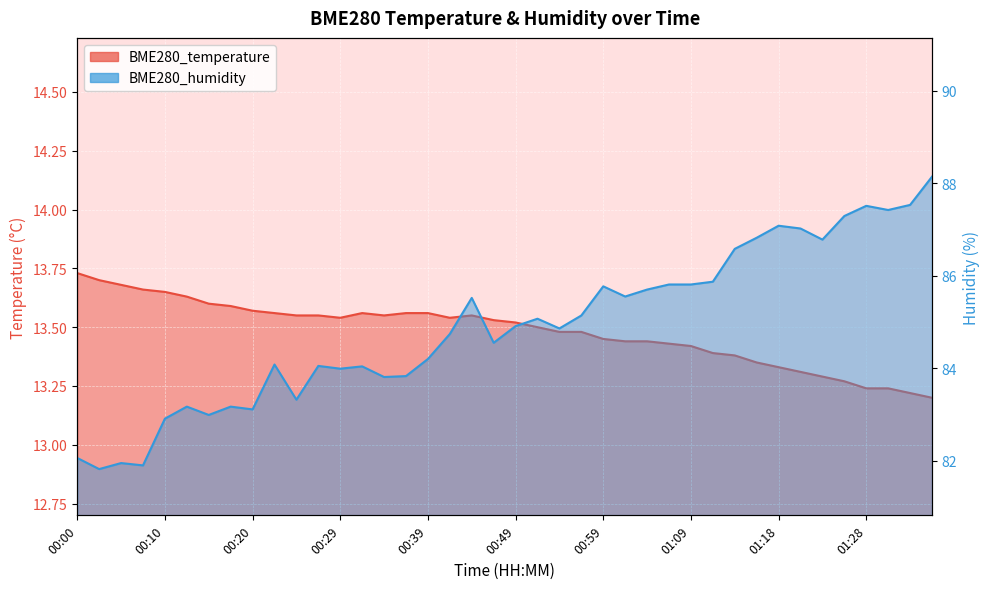

What is the sum of the BME280_humidity values at 00:22 and 01:18?

171.2